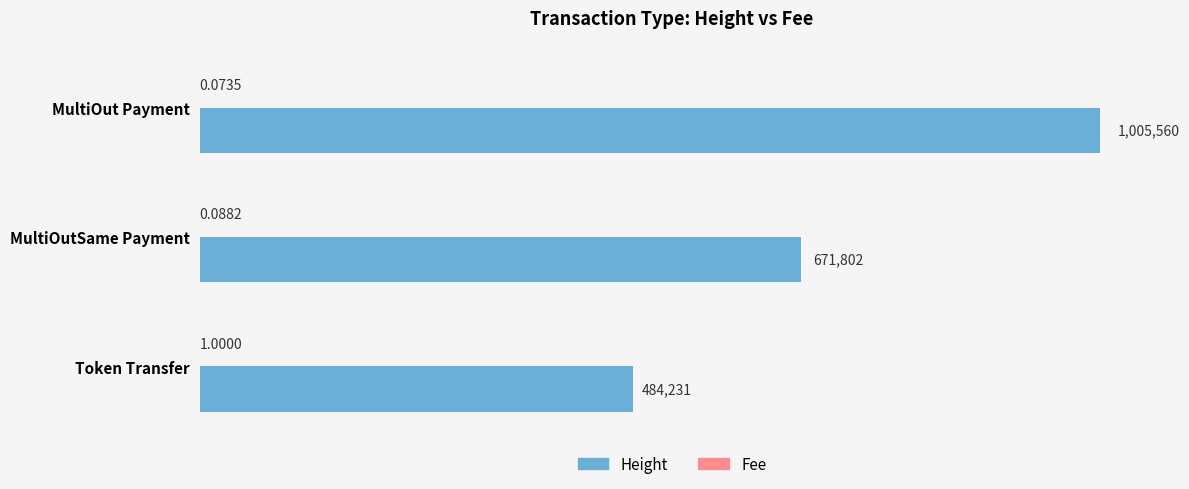

What is the smallest value displayed?

0.1